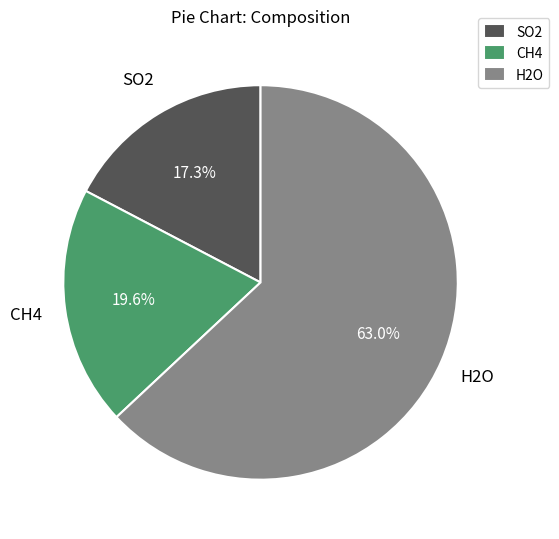

Is there a majority slice in this chart?

Yes